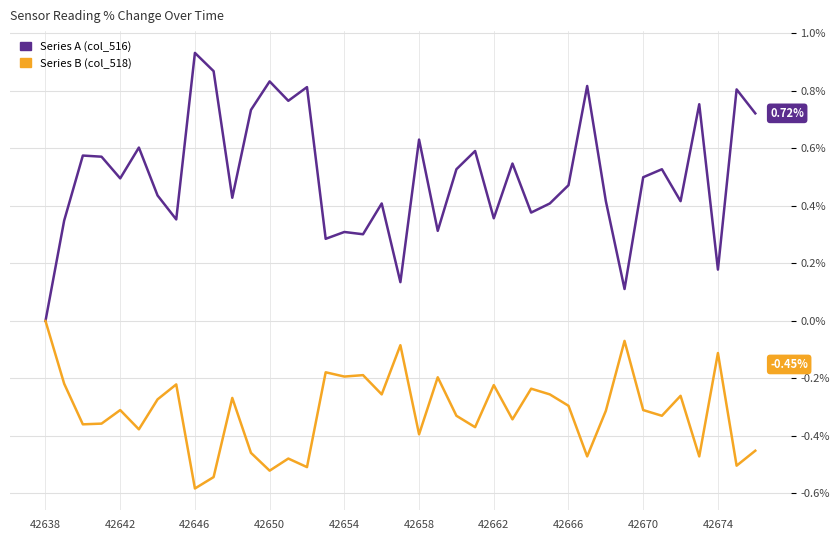

Which series has the largest total across all categories?

Series A (col_516)